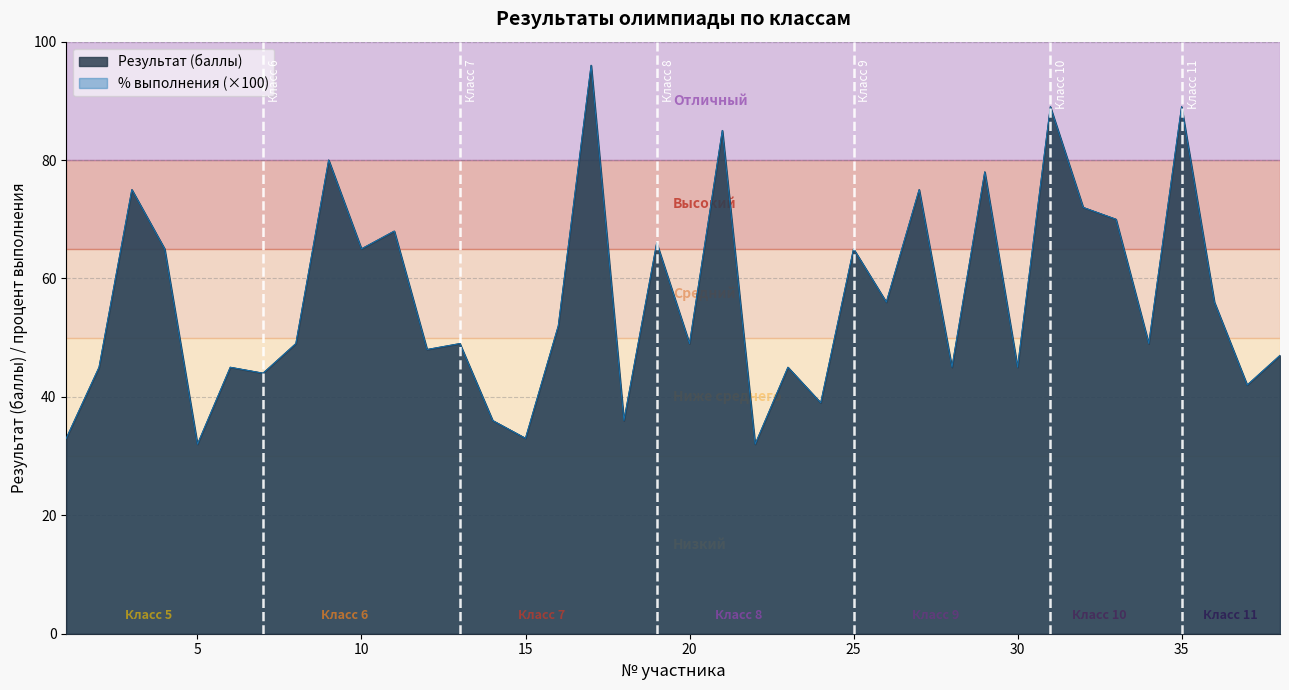

How many data points in процент выполнения работы are above 49?

18